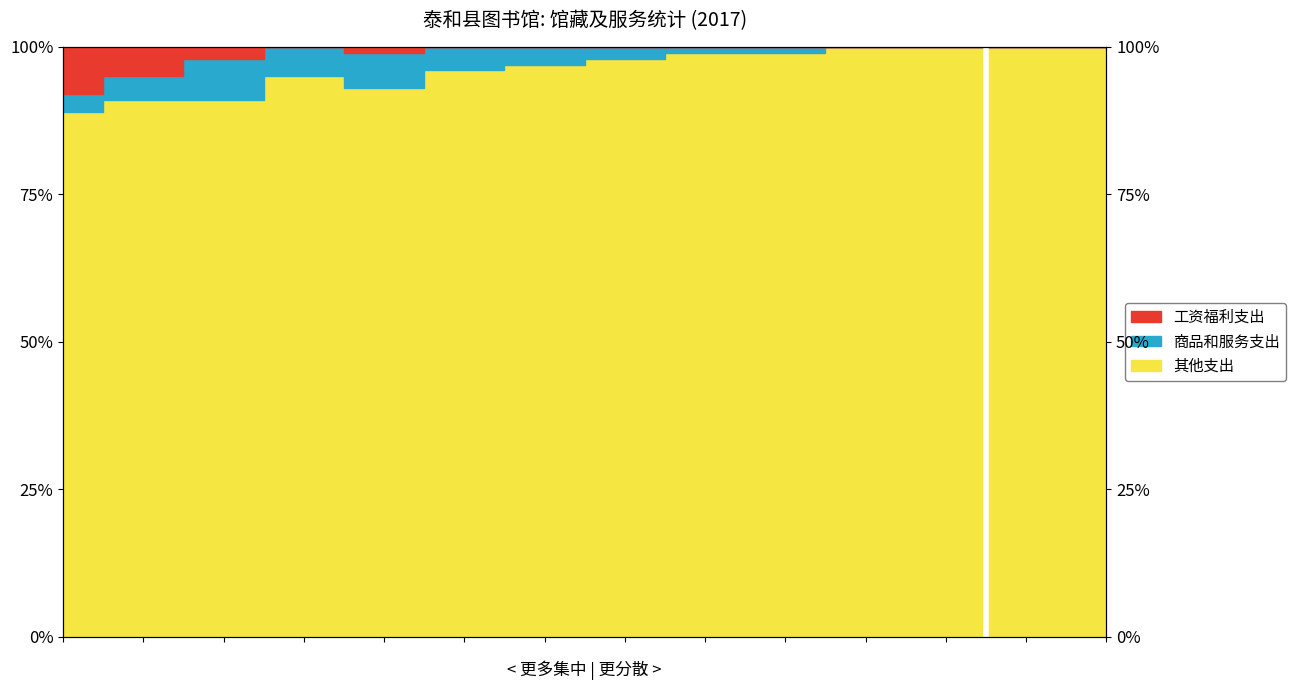

True or false: White and Black intersect in this chart.

False